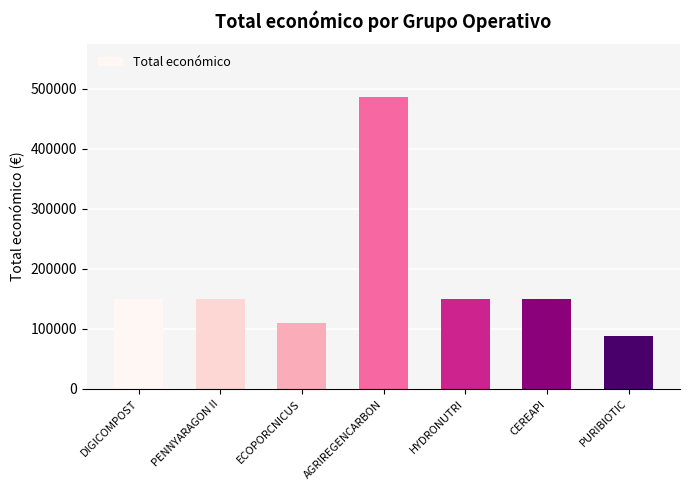

The chart shows a value of 88160 at PURIBIOTIC. True or false?

True